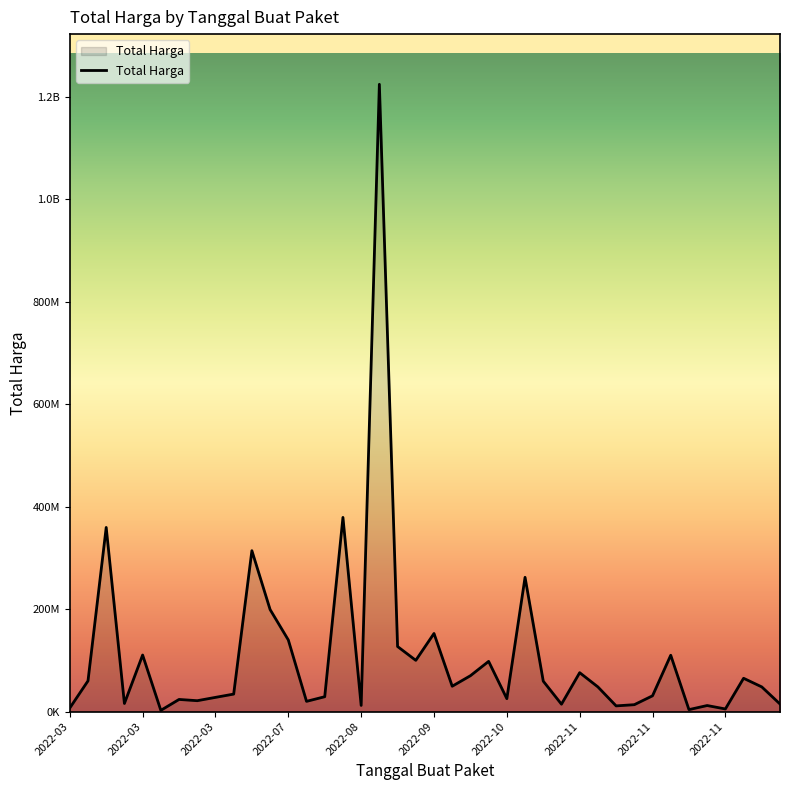

Does the chart have visible grid lines?

No